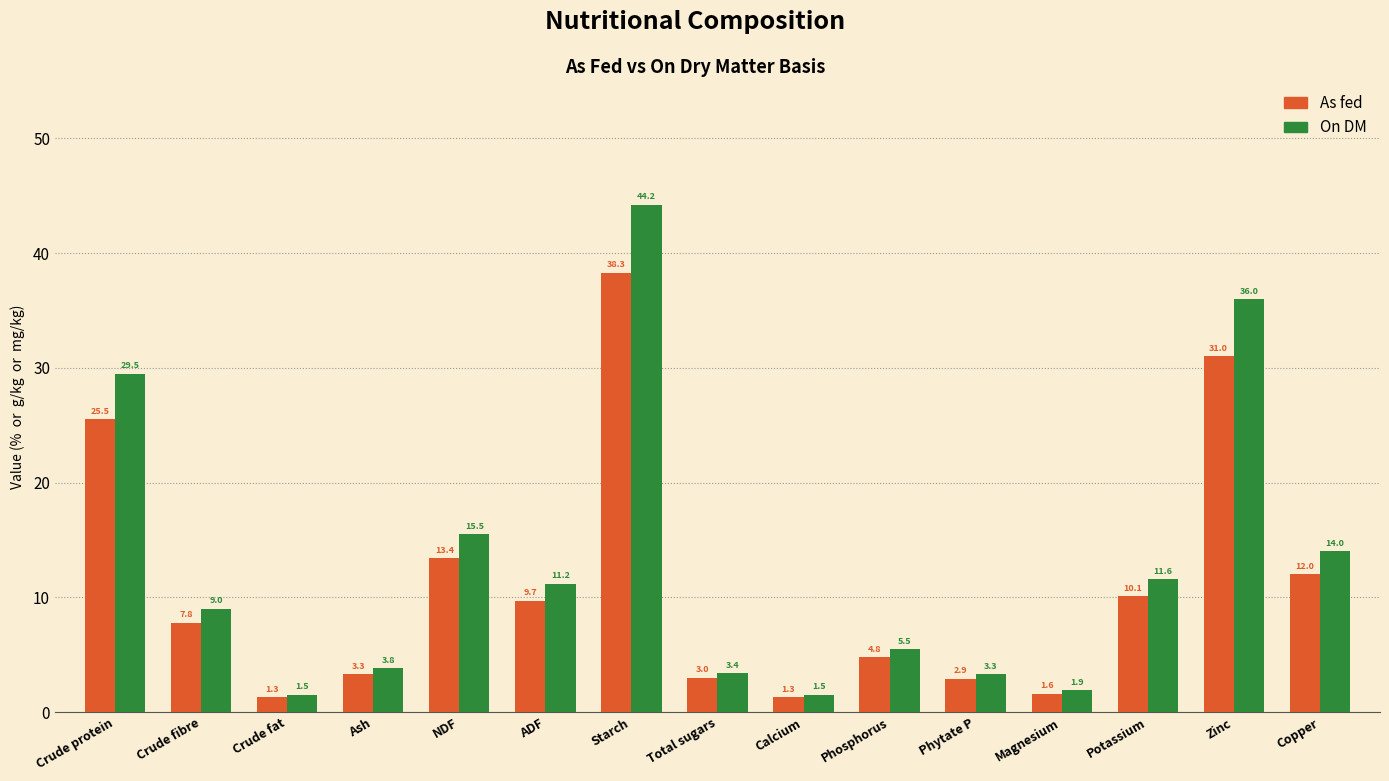

Reading left to right, extract all data points from this chart.

As fed: 25.5	7.8	1.3	3.3	13.4	9.7	38.3	3.0	1.3	4.8	2.9	1.6	10.1	31.0	12.0
On DM: 29.5	9.0	1.5	3.8	15.5	11.2	44.2	3.4	1.5	5.5	3.3	1.9	11.6	36.0	14.0